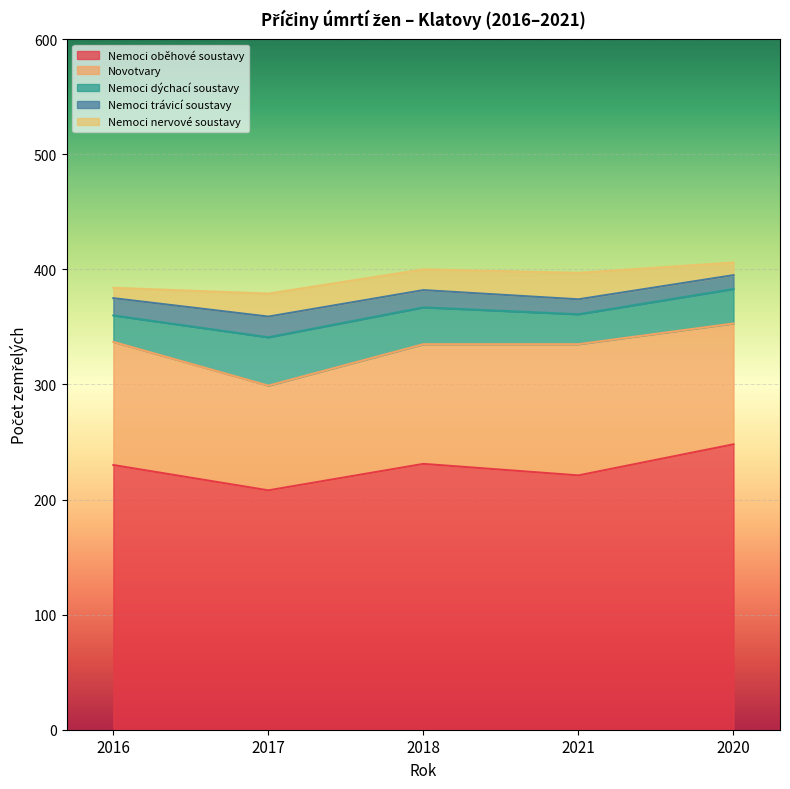

Which category has the highest value in the Novotvary series?

2021